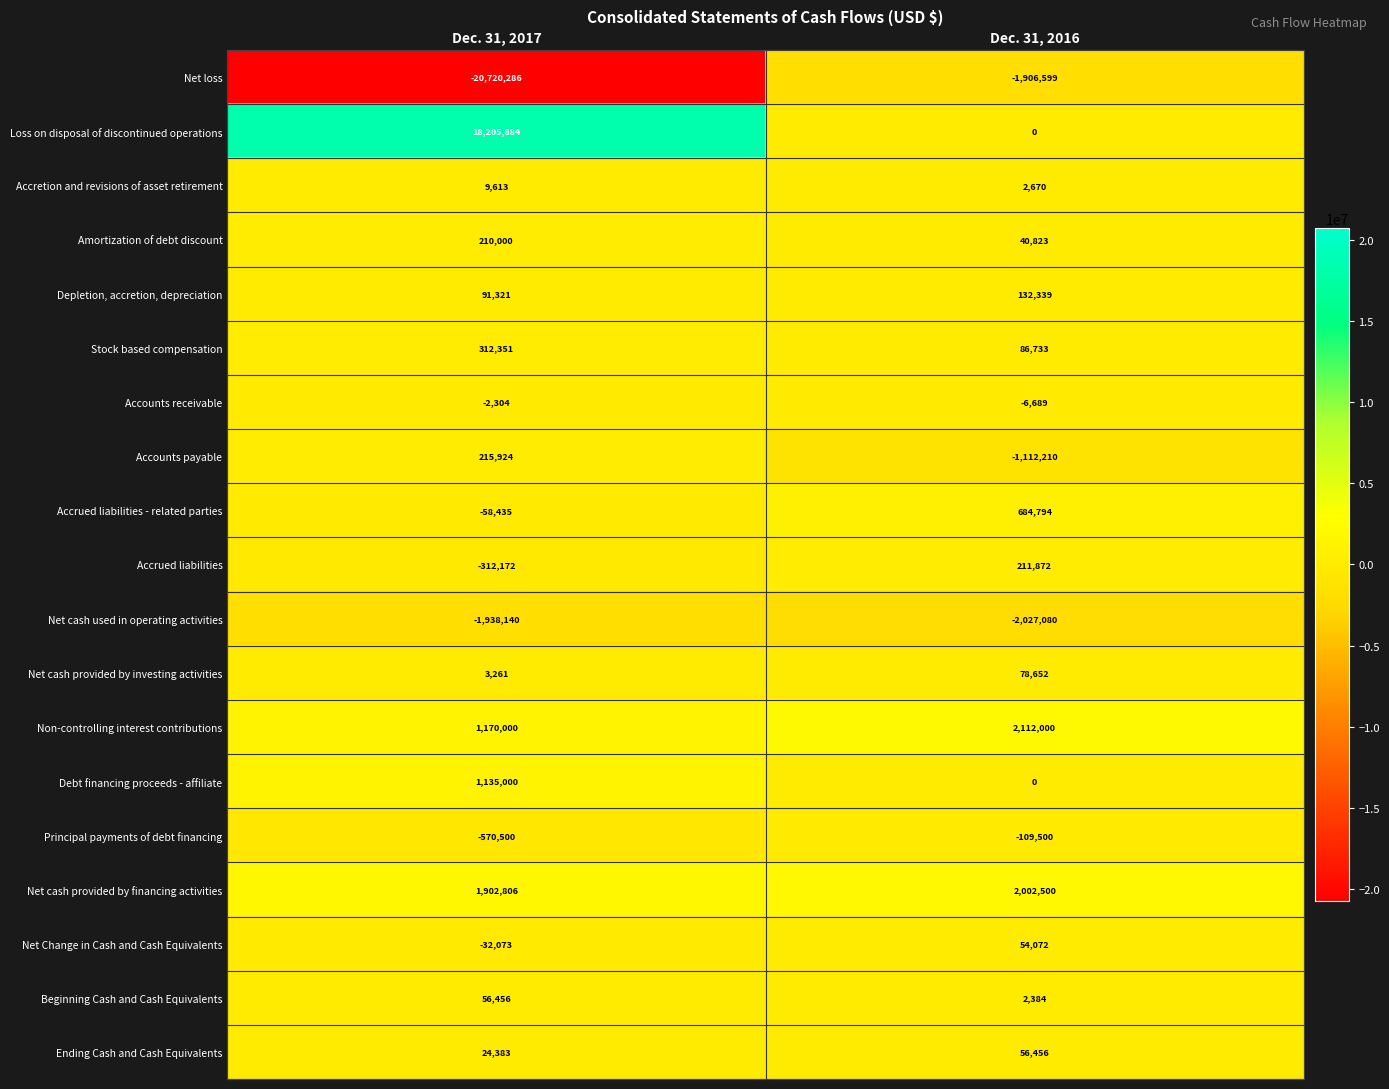

Where is Accrued liabilities nearest to the value -50150?

Dec. 31, 2017